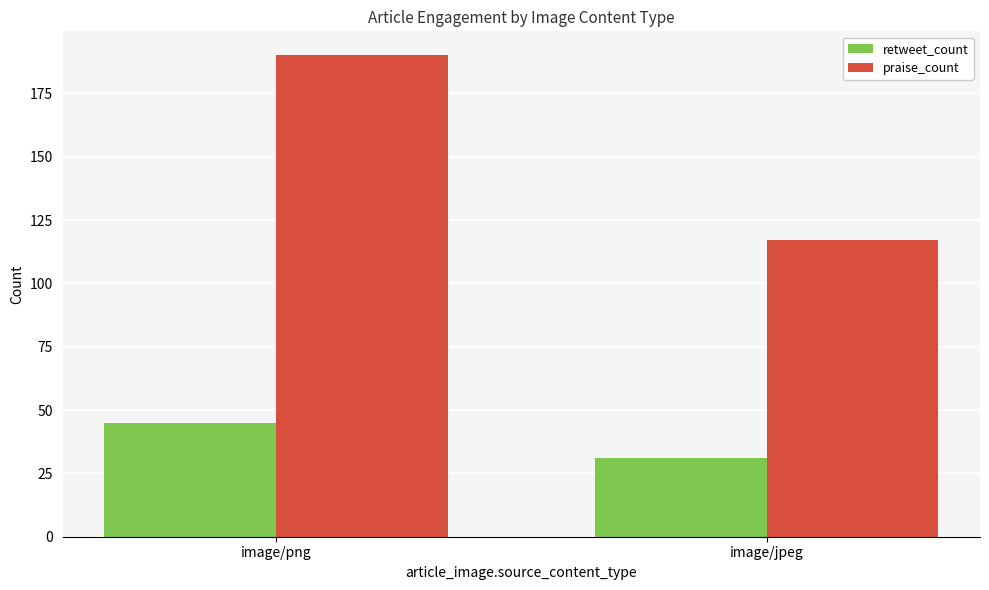

List the series in order of their peak value, lowest first.

retweet_count, praise_count